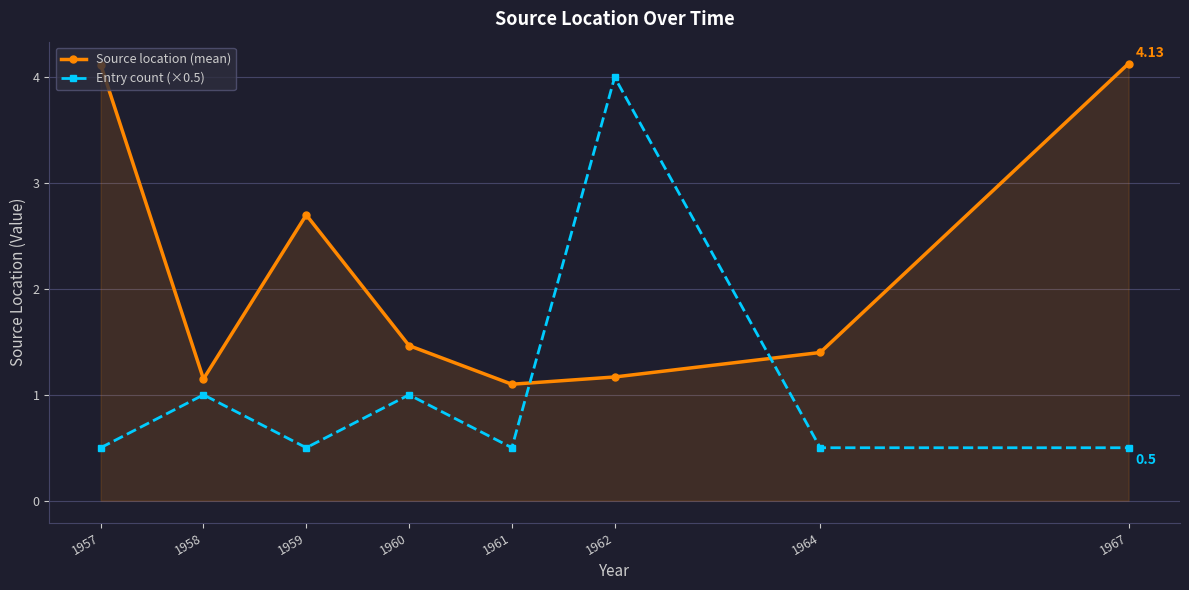

Between 1957 and 1962, which series saw the biggest shift?

Entry count (×0.5)